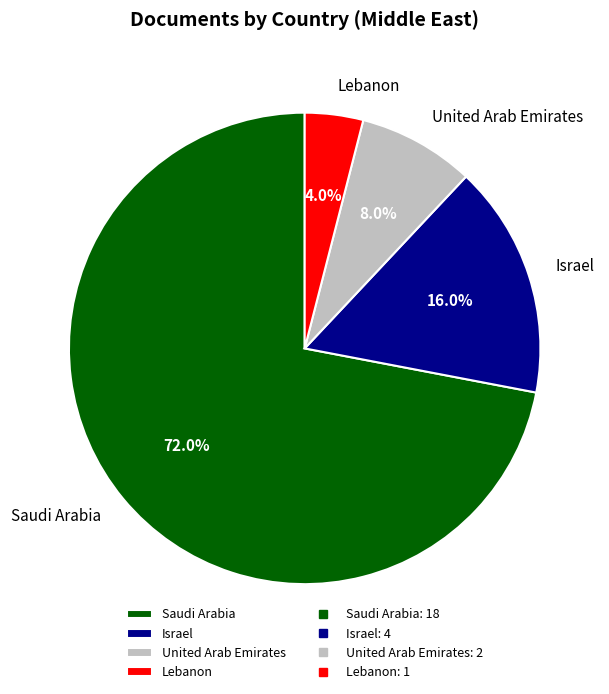

What is the largest slice in the pie chart?

Saudi Arabia